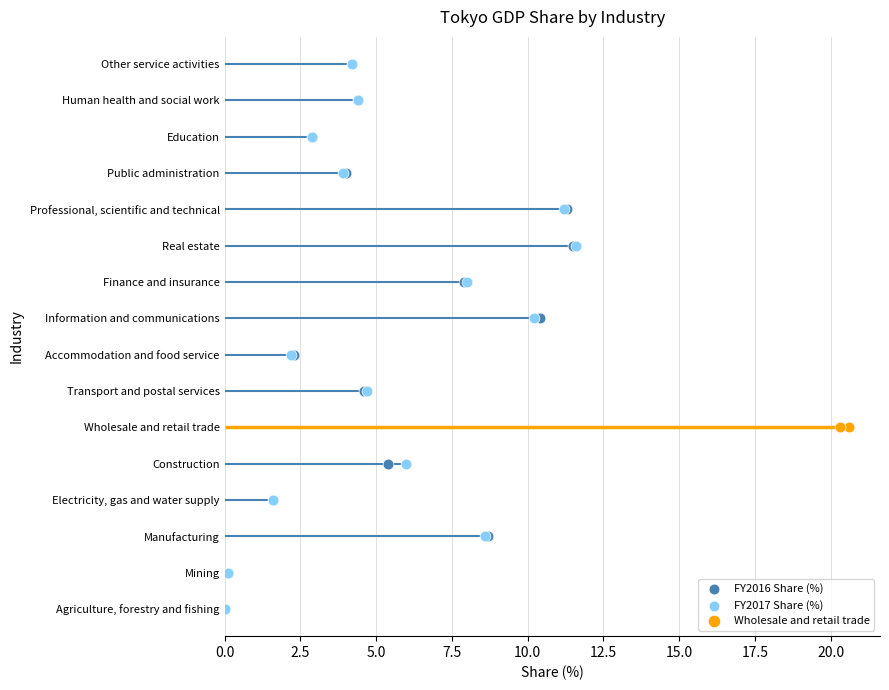

Which series reaches the minimum Y coordinate?

FY2016 Share (%)